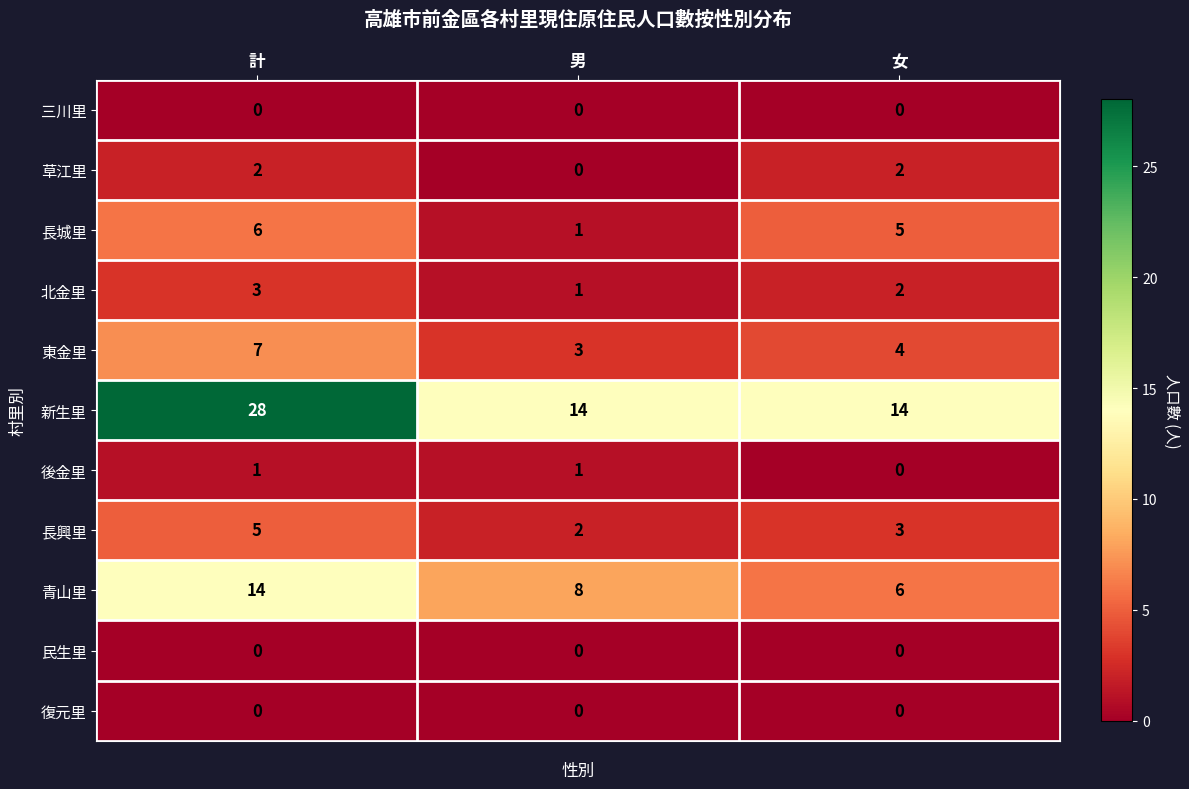

The value of 草江里 at 女 is 2. True or false?

True